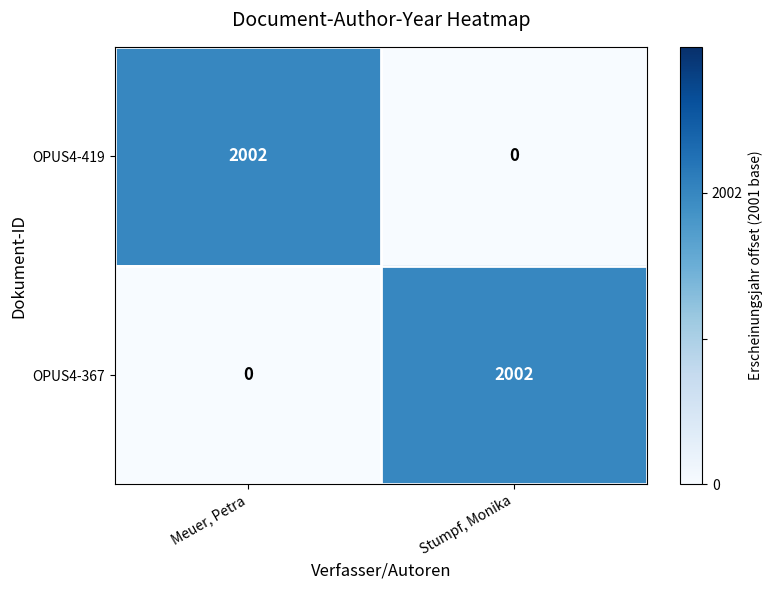

What is the total value across all series at Meuer, Petra?

2002